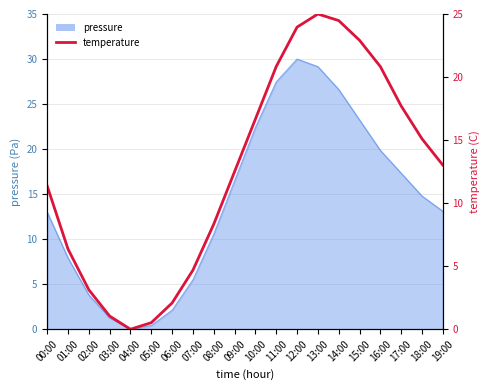

List the labels in order of value, largest first.

13:00, 14:00, 12:00, 15:00, 11:00, 16:00, 17:00, 10:00, 18:00, 19:00, 09:00, 00:00, 08:00, 01:00, 07:00, 02:00, 06:00, 03:00, 05:00, 04:00